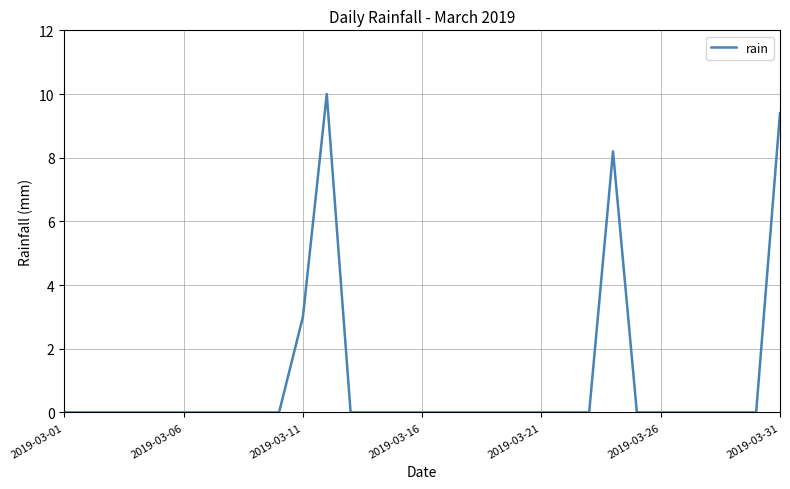

What is the difference between the maximum and minimum values?

10.0